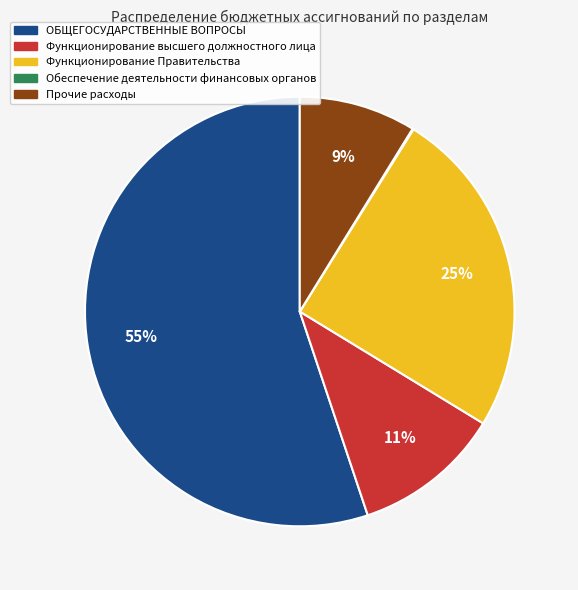

Which category has the biggest portion of the pie?

ОБЩЕГОСУДАРСТВЕННЫЕ ВОПРОСЫ